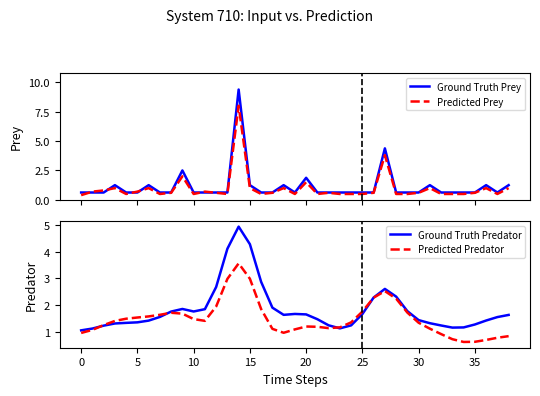

What is the minimum value shown in the chart?

0.4